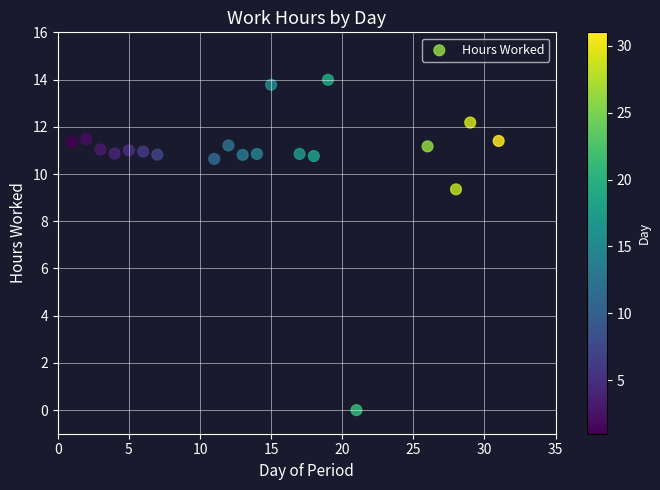

What is the range of Y values (max minus min)?

14.0